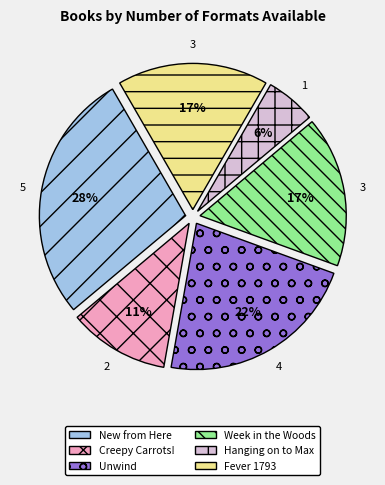

Does any single category account for the majority?

No